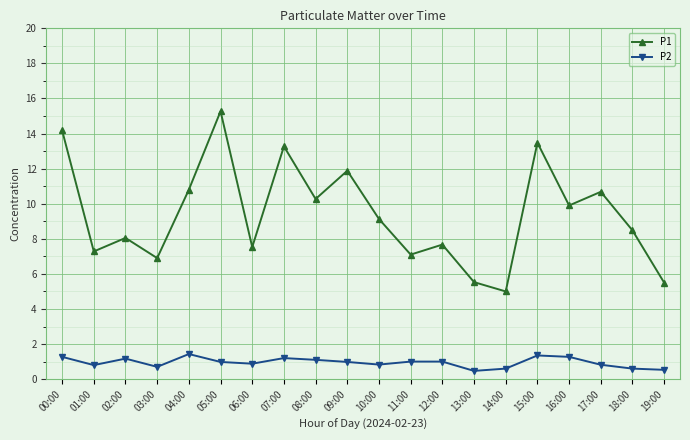

Is it true that P1 equals 13.5 at 15:00?

True